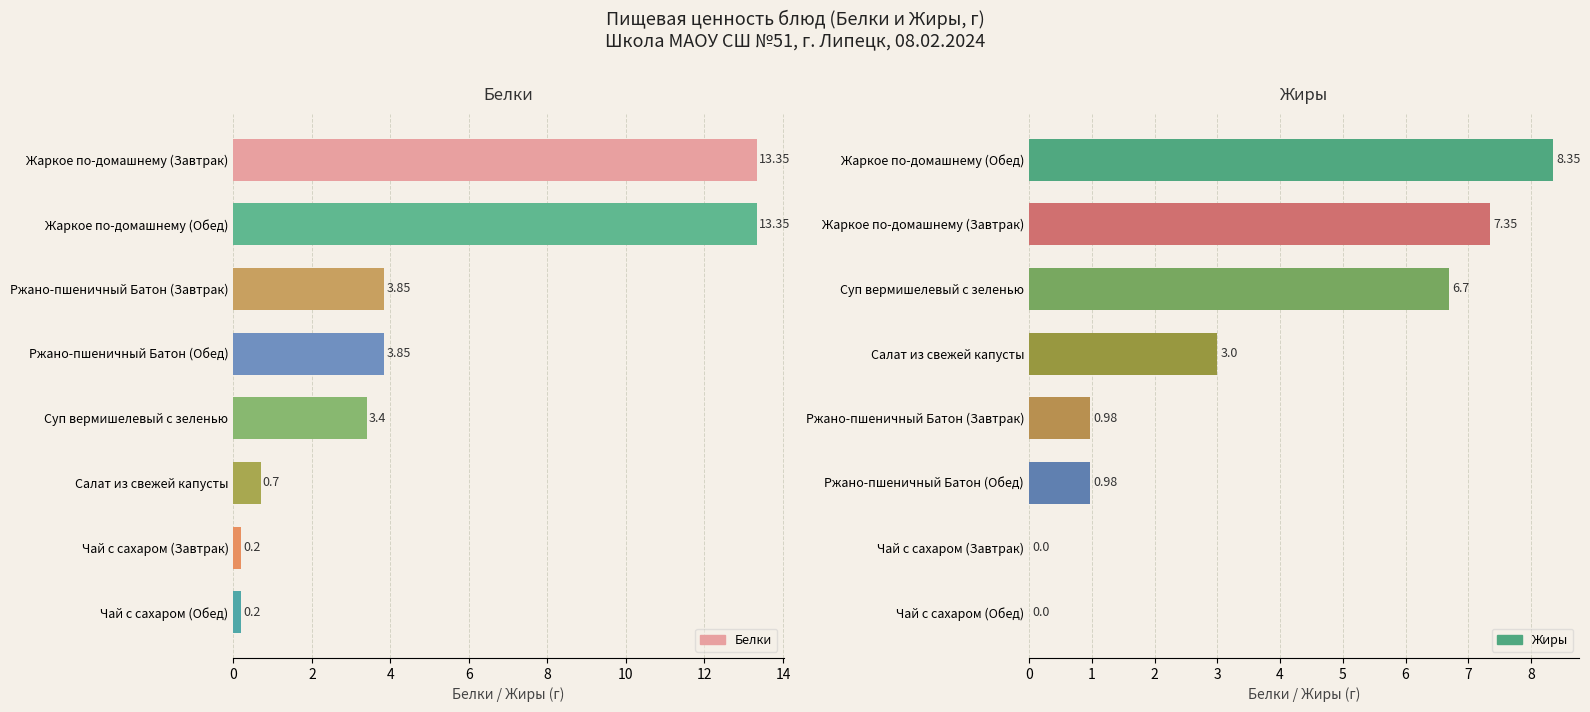

What is the average value of the Жиры series?

3.4